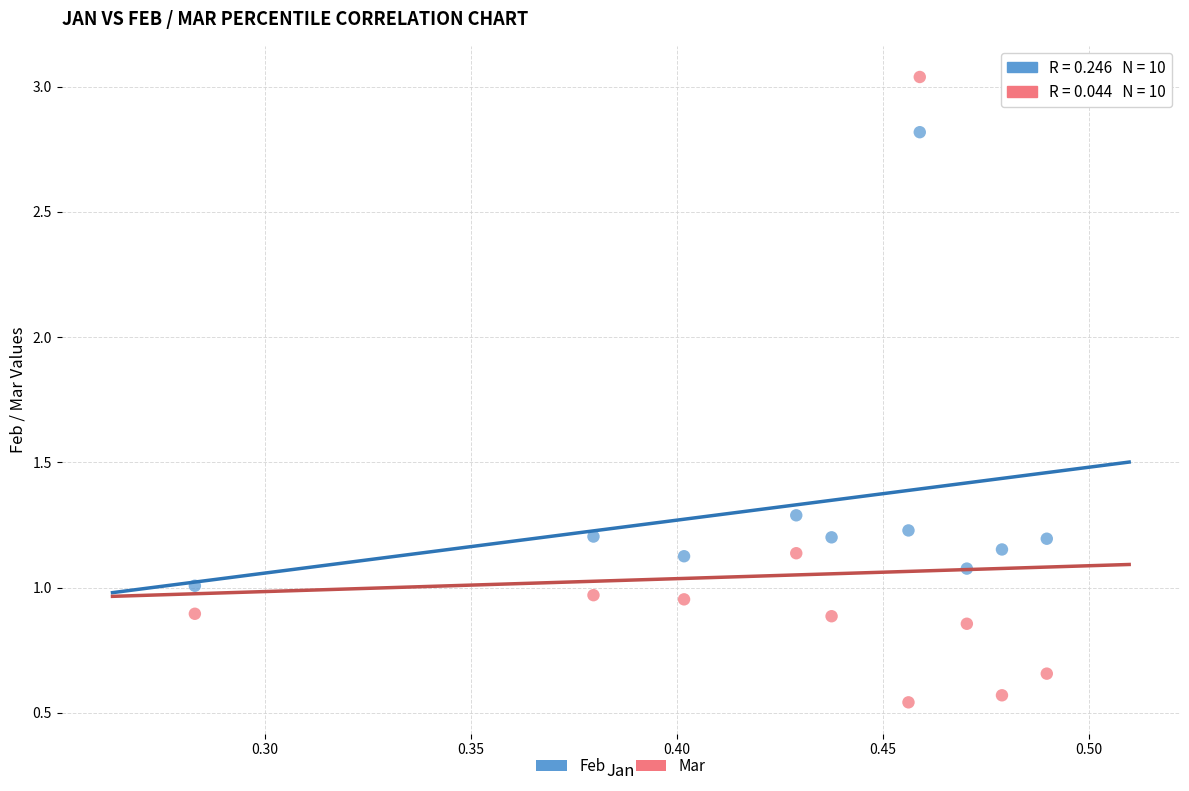

Across all data points, what is the range of Y values (max minus min)?

2.5